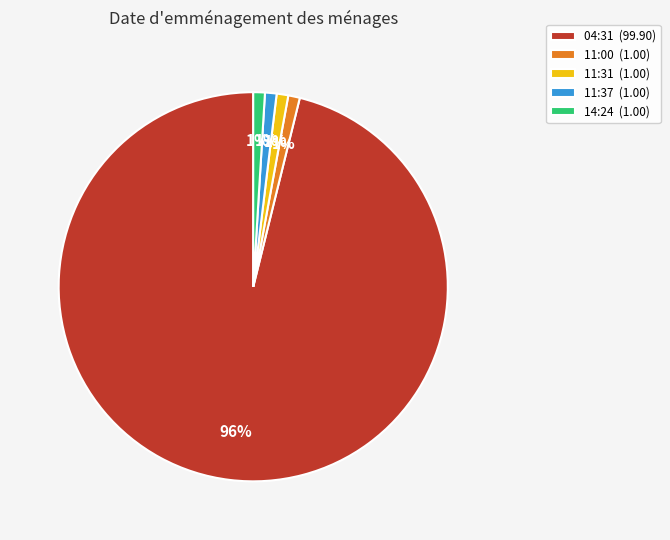

Between 14:24 (1.00) and 04:31 (99.90), which is larger?

04:31 (99.90)